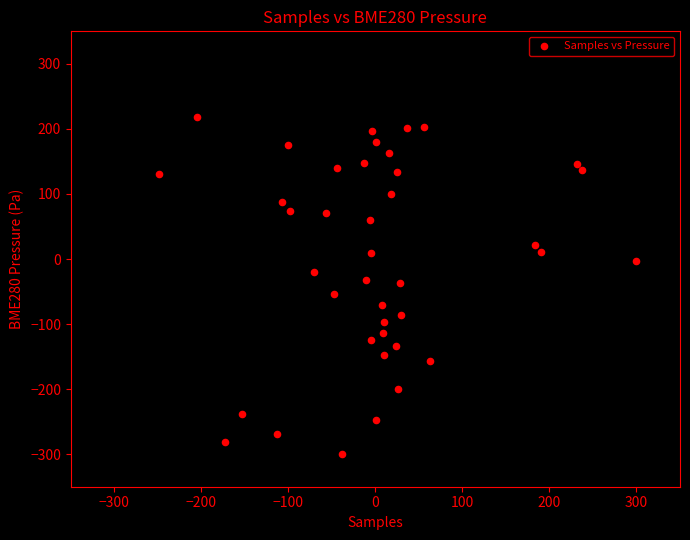

What is the range of Y values (max minus min)?

517.7